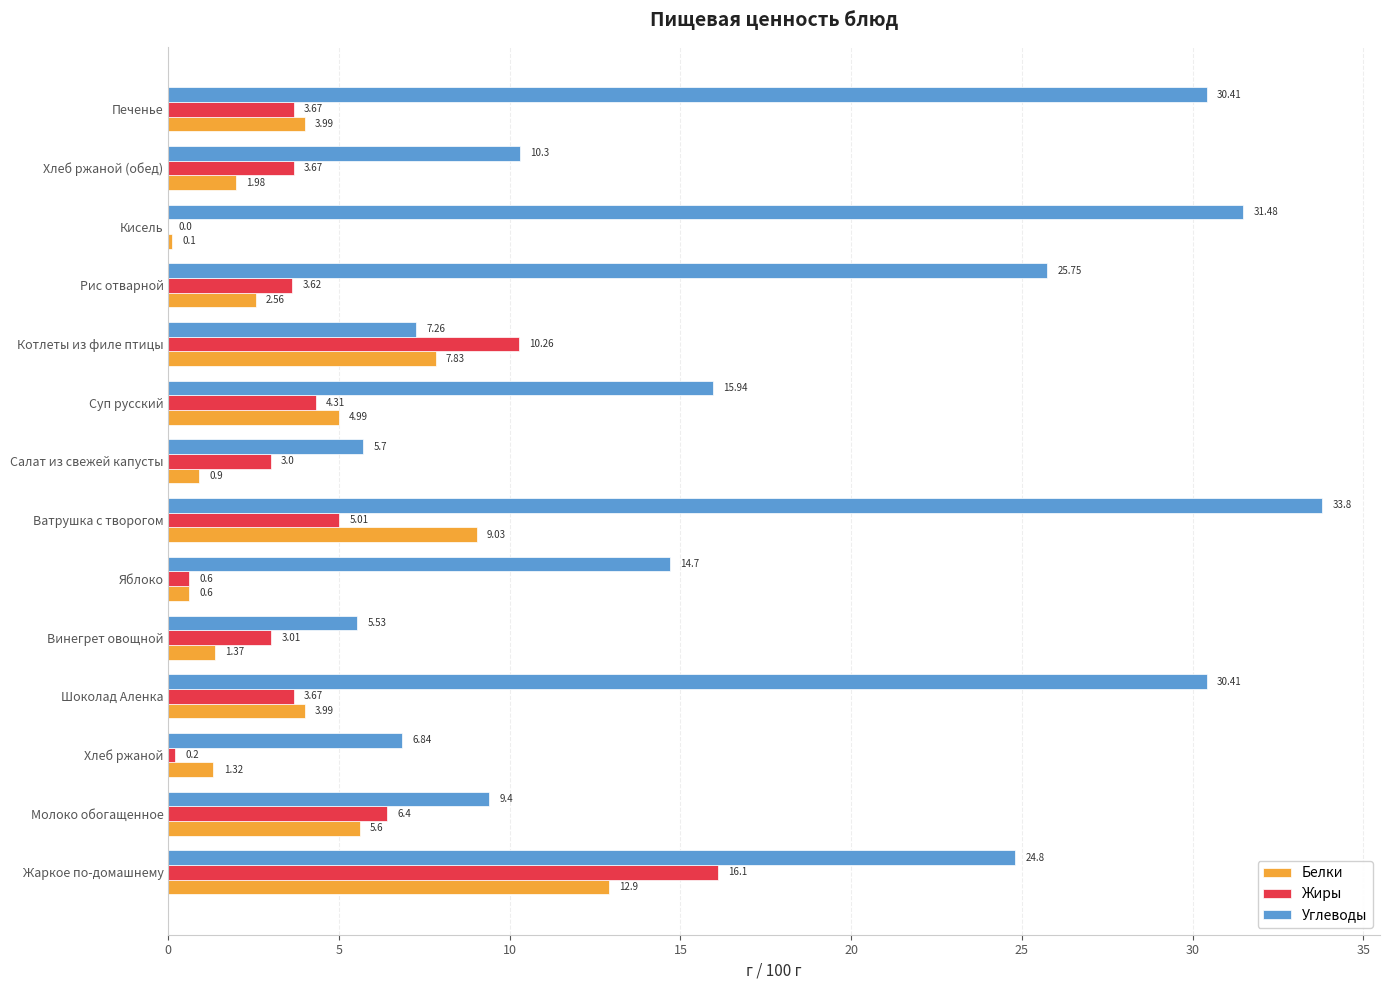

At which category is the sum across all series the highest?

Жаркое по-домашнему